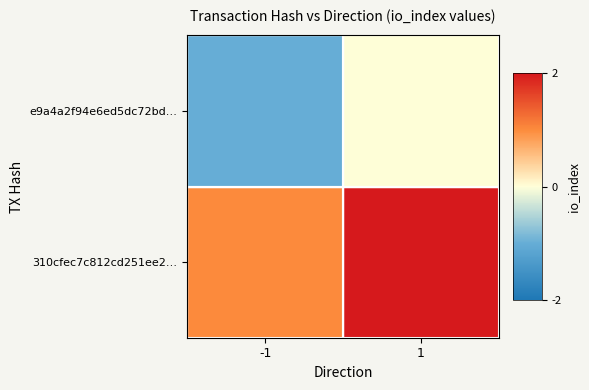

How many categories are shown in the chart?

2